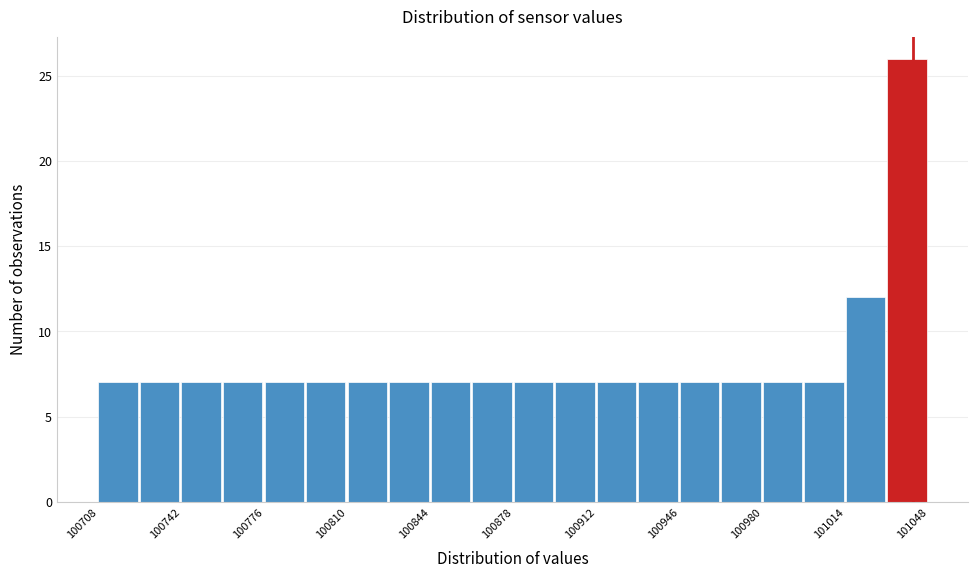

Around what value on the x-axis is the tallest bar? Give the approximate position of its centre, as read against the axis.

101040